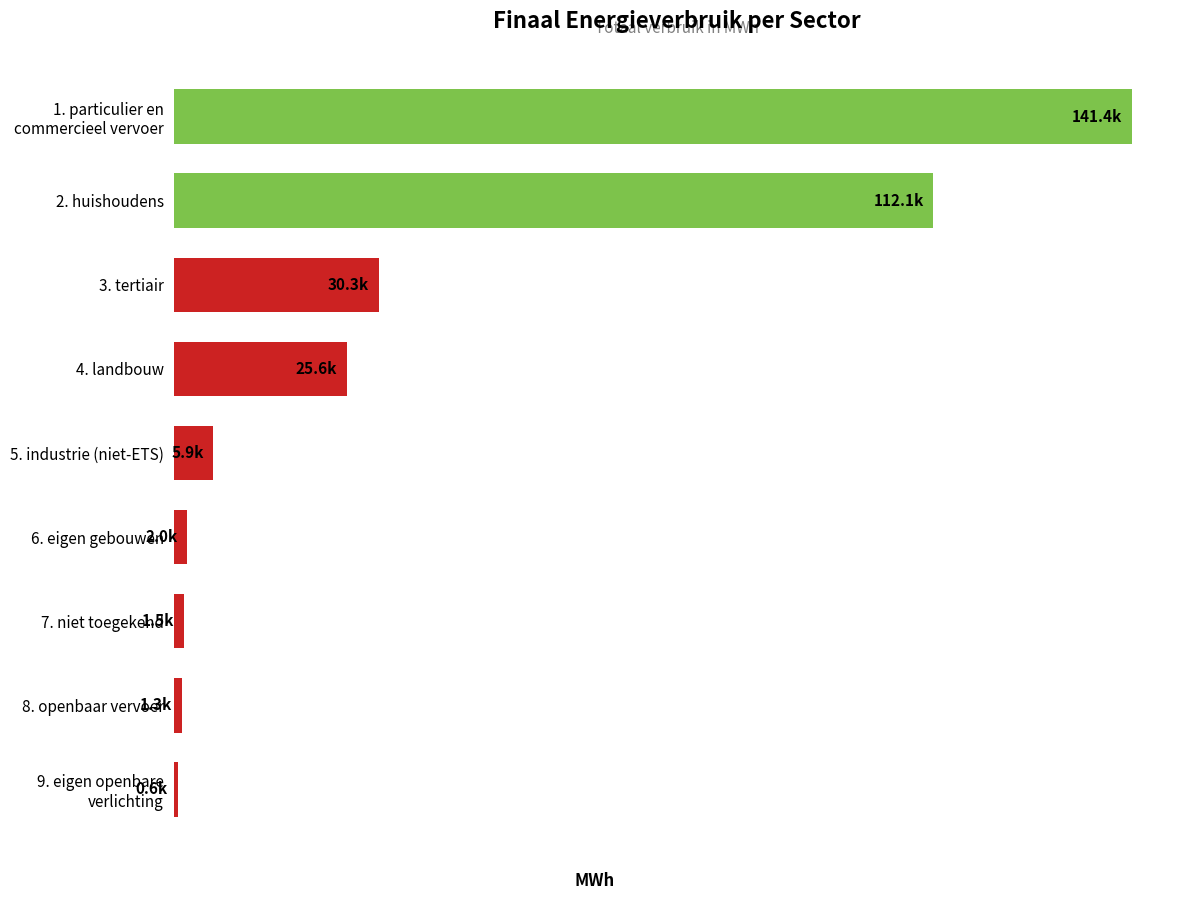

Does the chart contain any negative values?

No